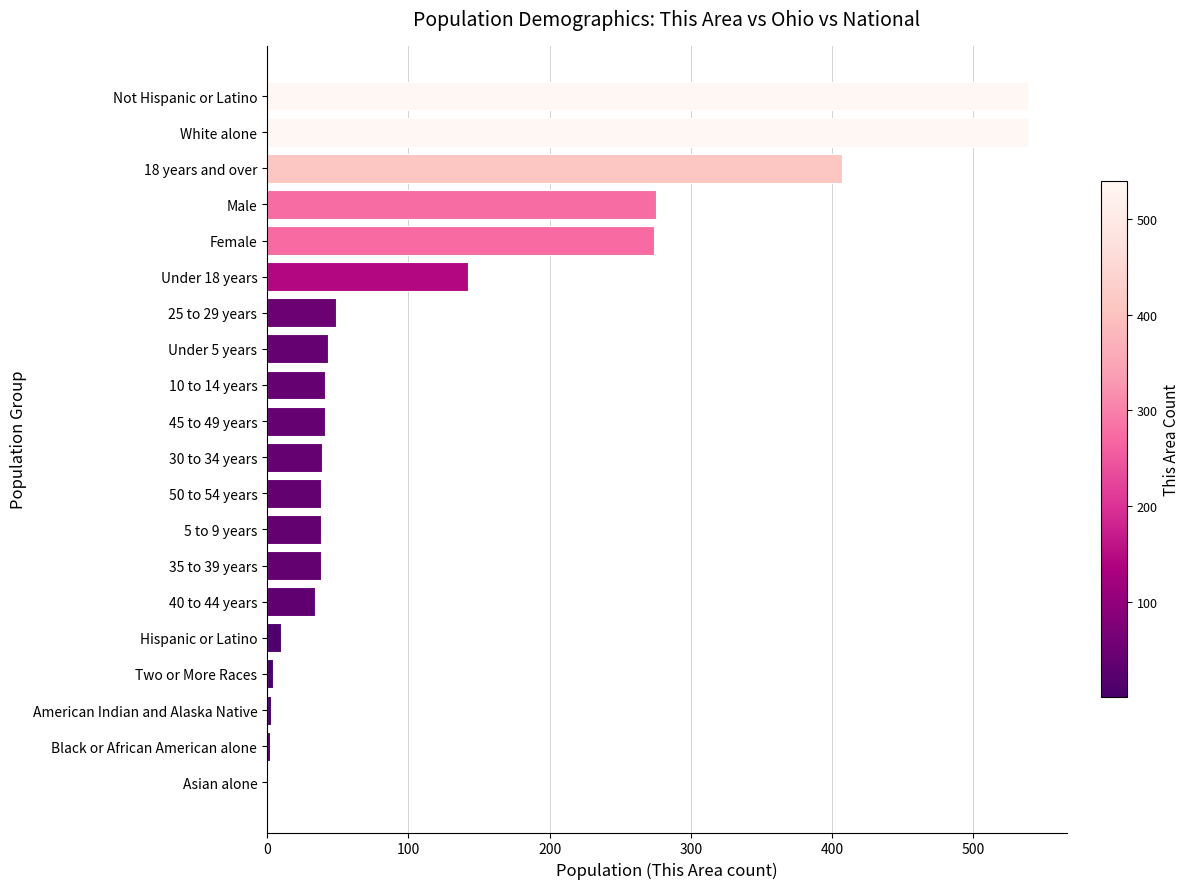

The chart shows a value of 67 at 50 to 54 years. True or false?

False